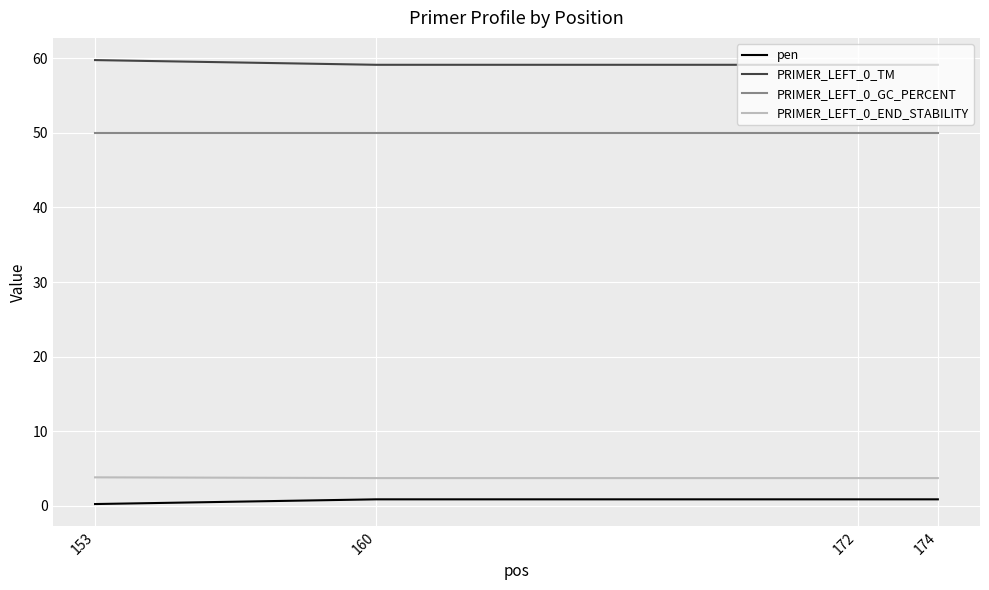

What is the difference between the maximum and minimum values in the PRIMER_LEFT_0_END_STABILITY series?

0.1